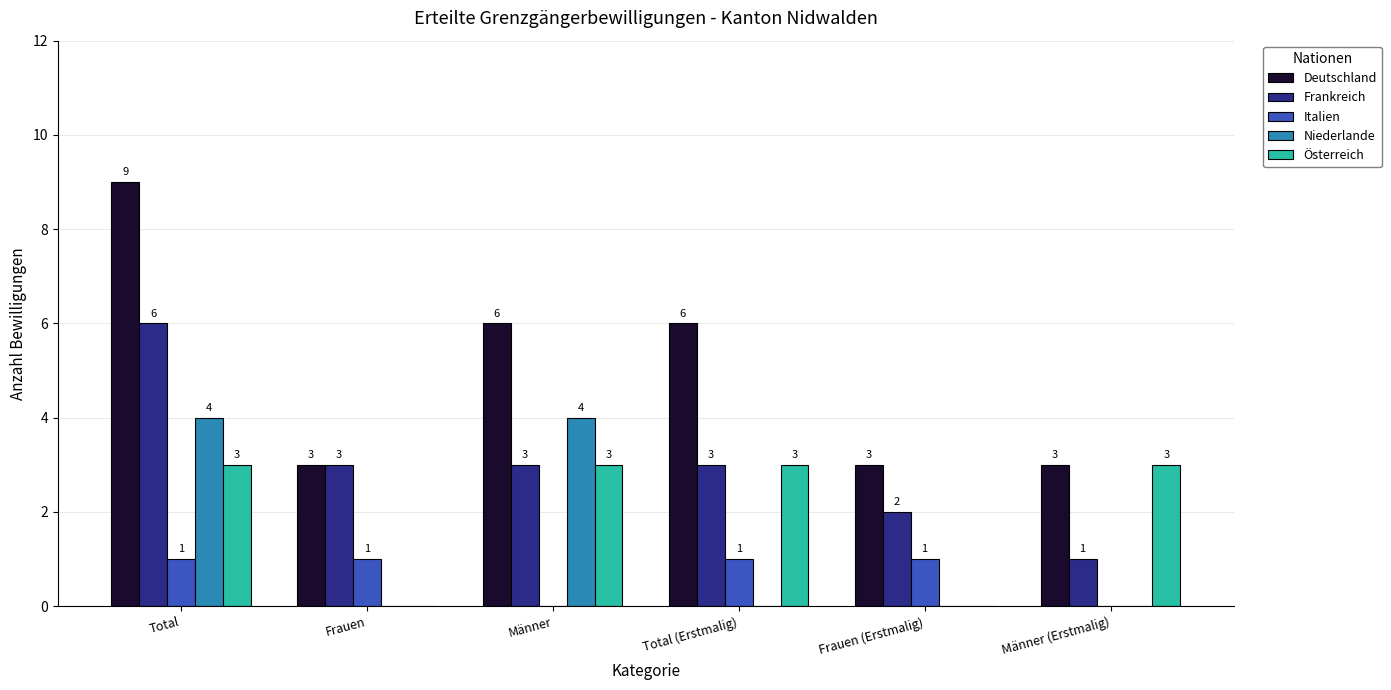

Reading left to right, transcribe all the data shown in this chart.

Deutschland: 9	3	6	6	3	3
Frankreich: 6	3	3	3	2	1
Italien: 1	1	0	1	1	0
Niederlande: 4	0	4	0	0	0
Österreich: 3	0	3	3	0	3